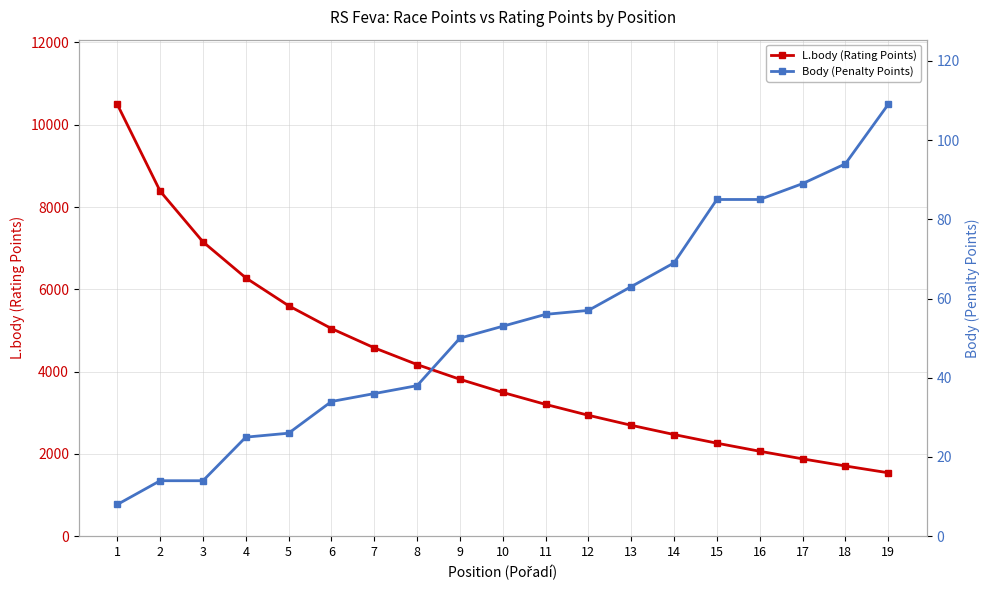

True or false: Body (Penalty Points) and L.body (Rating Points) cross at least once.

False